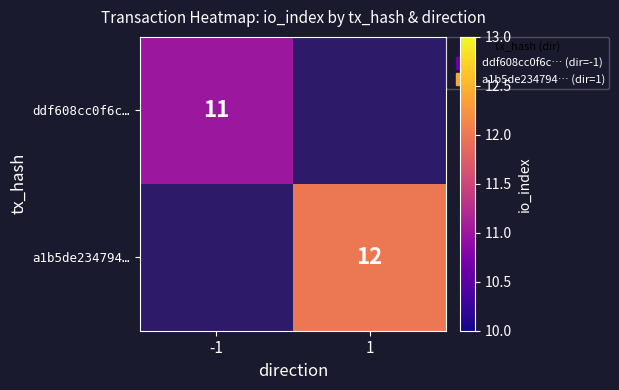

Is the value of a1b5de234794… at -1 greater than the value of ddf608cc0f6c… at 1?

No